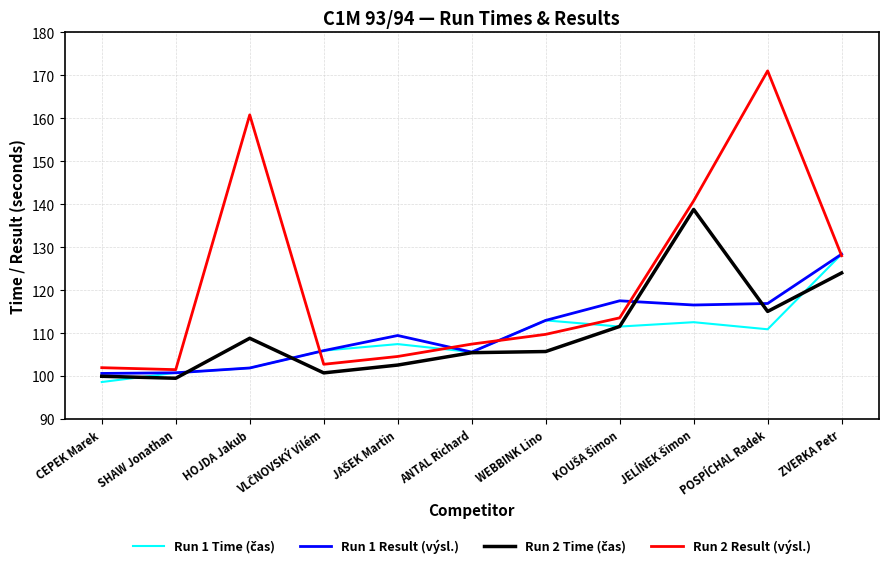

True or false: Run 1 Result (výsl.) has more than 1 points higher than both neighbors.

True